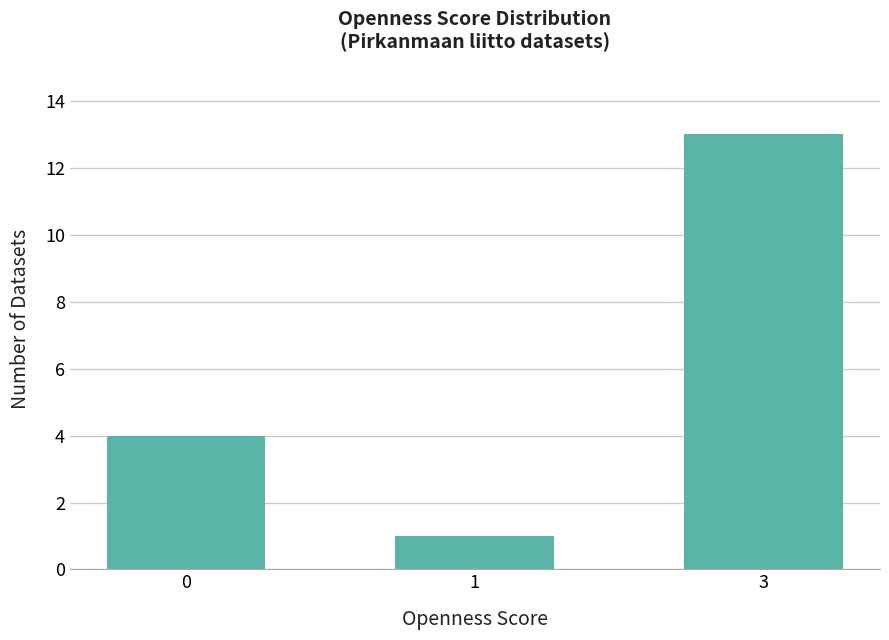

How many values are below 4?

1